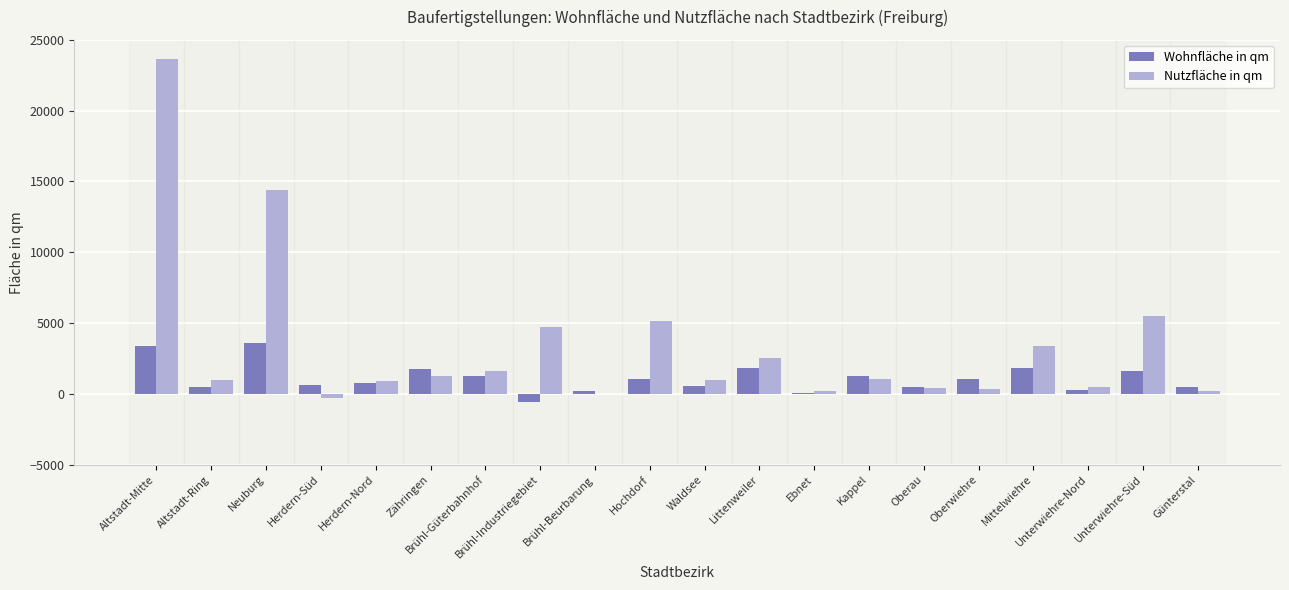

At which category is the sum across all series the highest?

Altstadt-Mitte